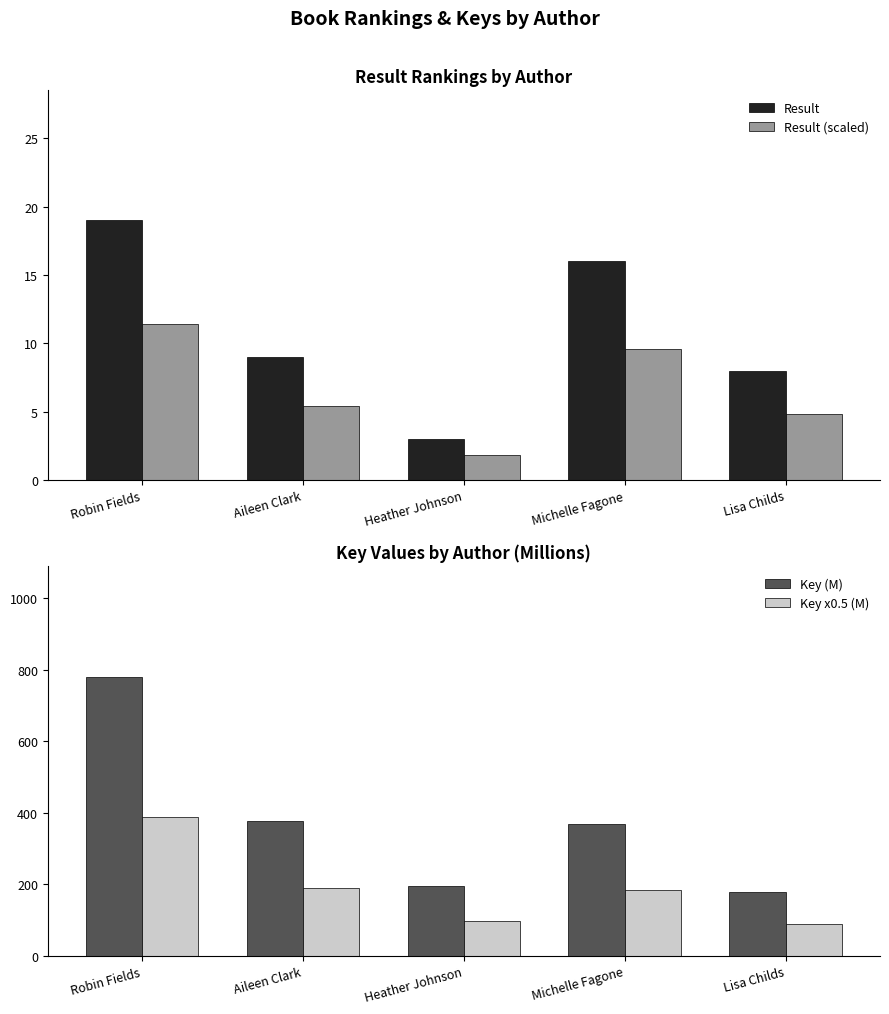

Reading left to right, list all the values displayed in this chart.

Result: 19.0	9.0	3.0	16.0	8.0
Result (scaled): 11.4	5.4	1.8	9.6	4.8
Key (M): 778.7	377.0	195.4	369.5	179.1
Key x0.5 (M): 389.3	188.5	97.7	184.7	89.6